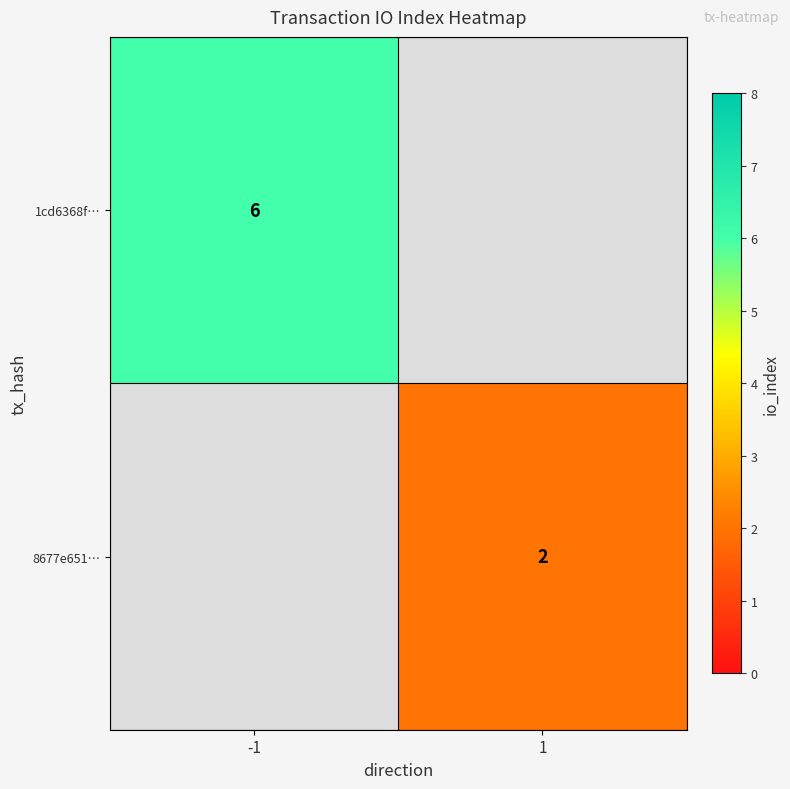

The 8677e651… series shows 1 at 1. True or false?

False